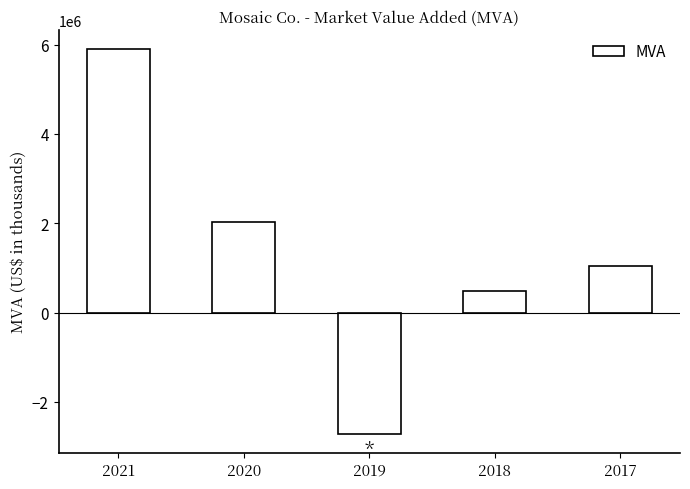

What is the greatest value displayed?

5903779